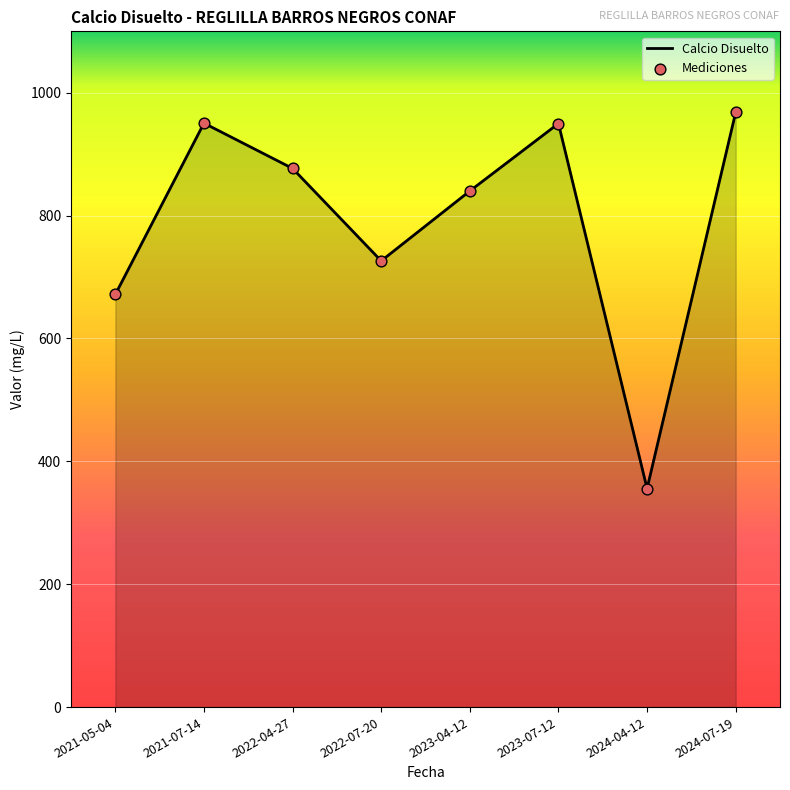

Approximately how many times larger is the value at 2022-07-20 compared to 2024-07-19?

0.8